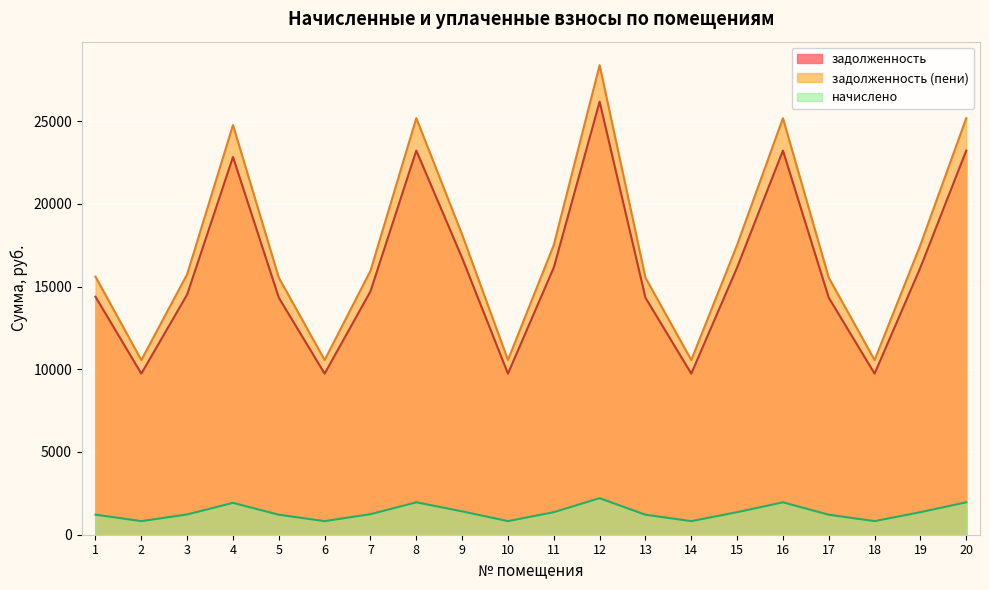

List the labels in order of задолженность (пени) value, largest first.

12, 8, 16, 20, 4, 9, 11, 15, 19, 7, 3, 1, 5, 13, 17, 2, 6, 10, 14, 18